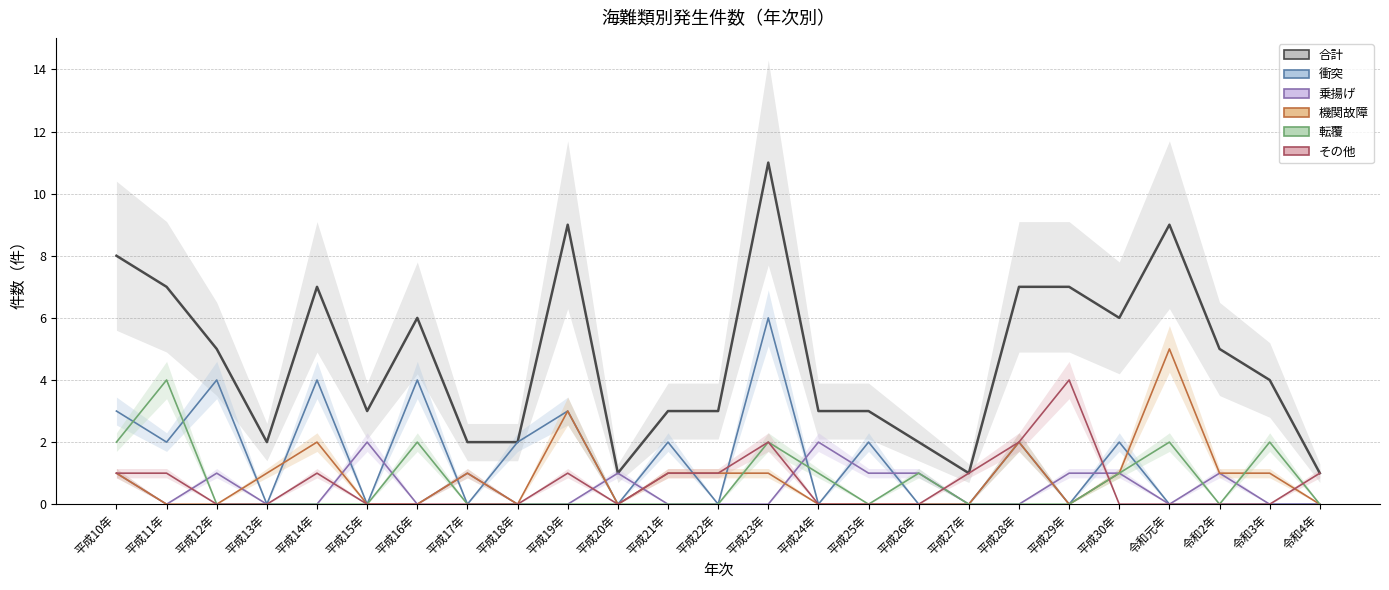

The value of 乗揚げ at 令和元年 is 1. True or false?

False